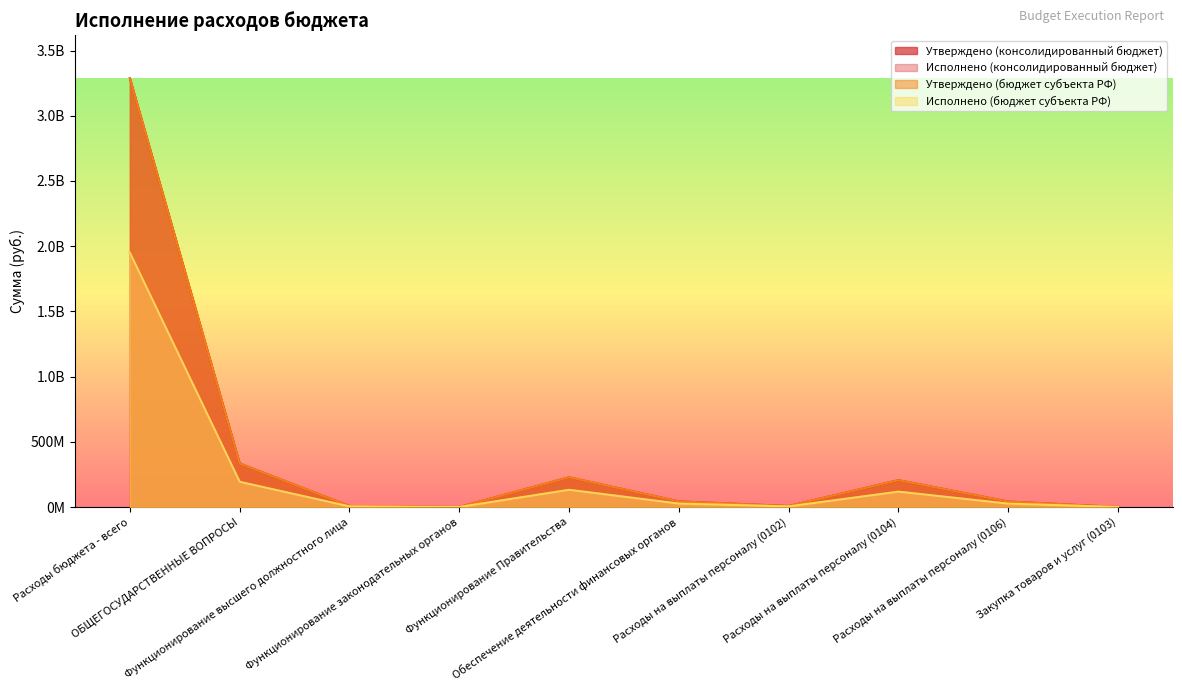

True or false: Исполнено (бюджет субъекта РФ) has a value of 1905135.6 at Функционирование высшего должностного лица.

False